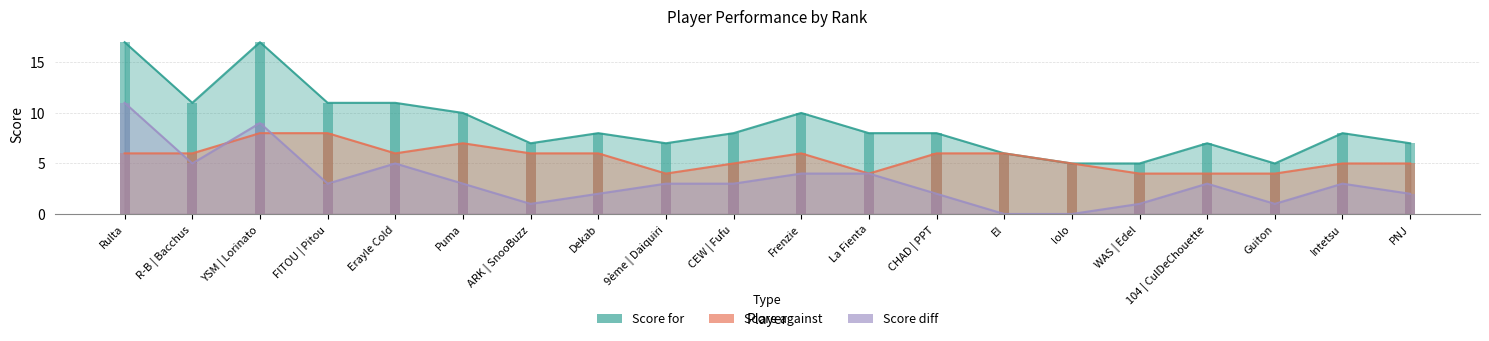

What is the sum of all Score diff values?

65